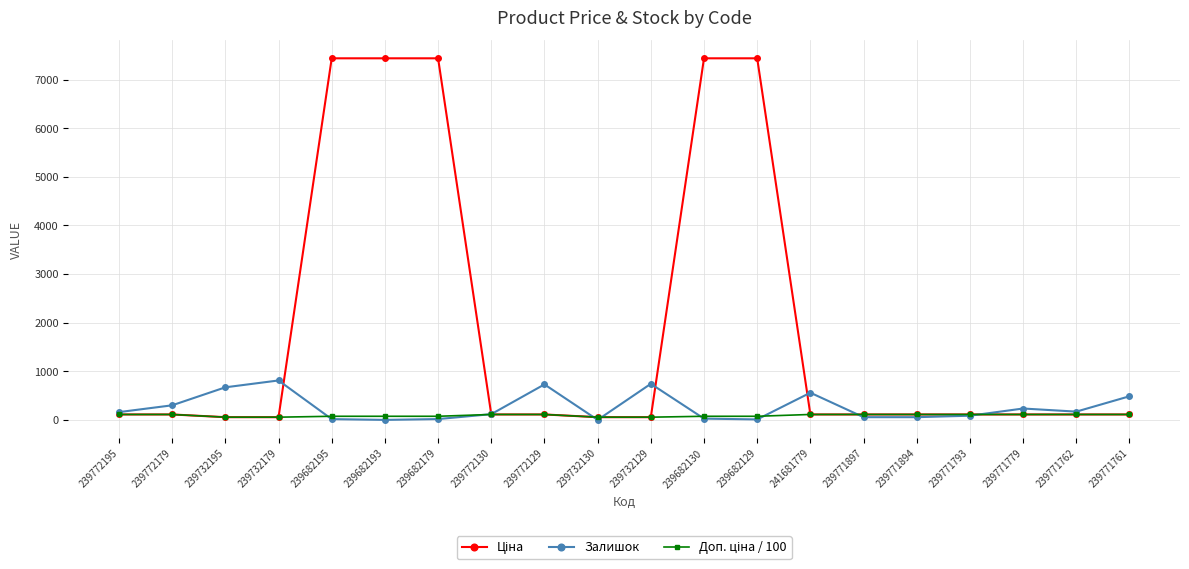

What is the greatest value displayed?

7436.2